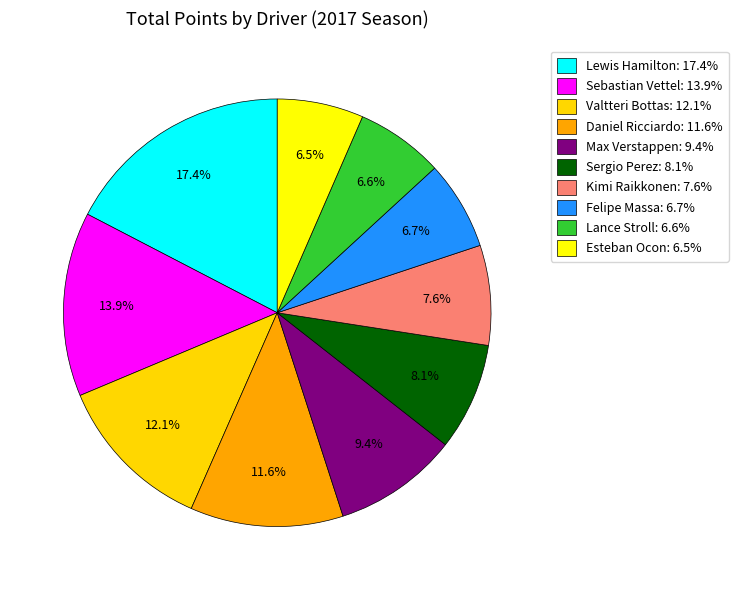

How many segments does this pie chart have?

10